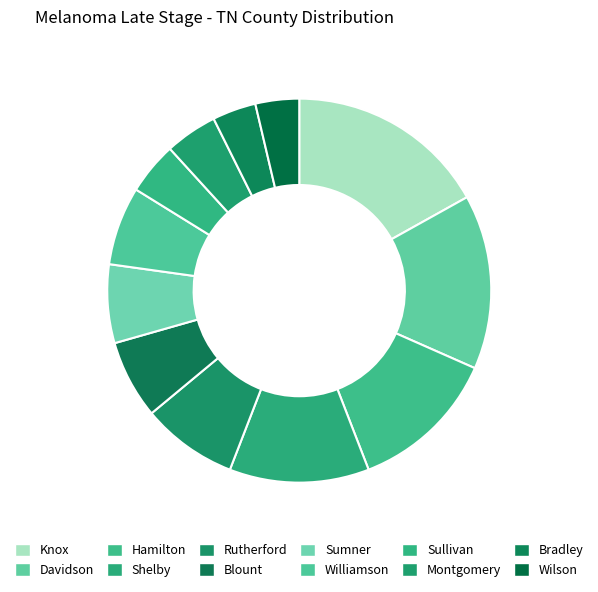

How many slices are in this pie chart?

12